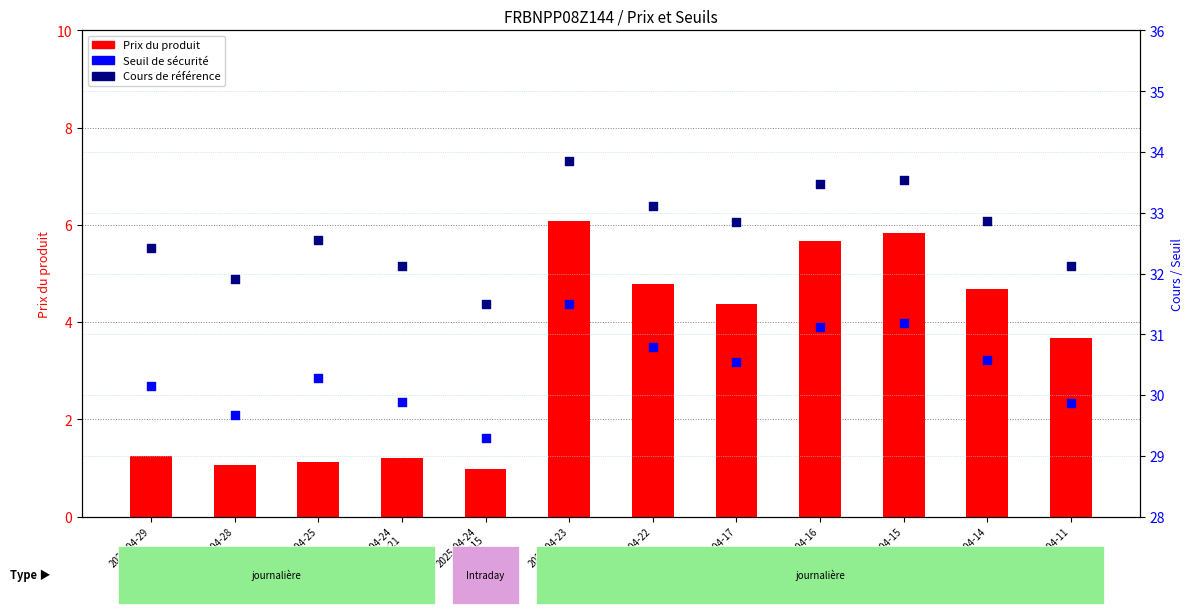

Is the value of Cours de référence at 2025-04-15 greater than the value of Seuil de sécurité at 2025-04-14?

Yes